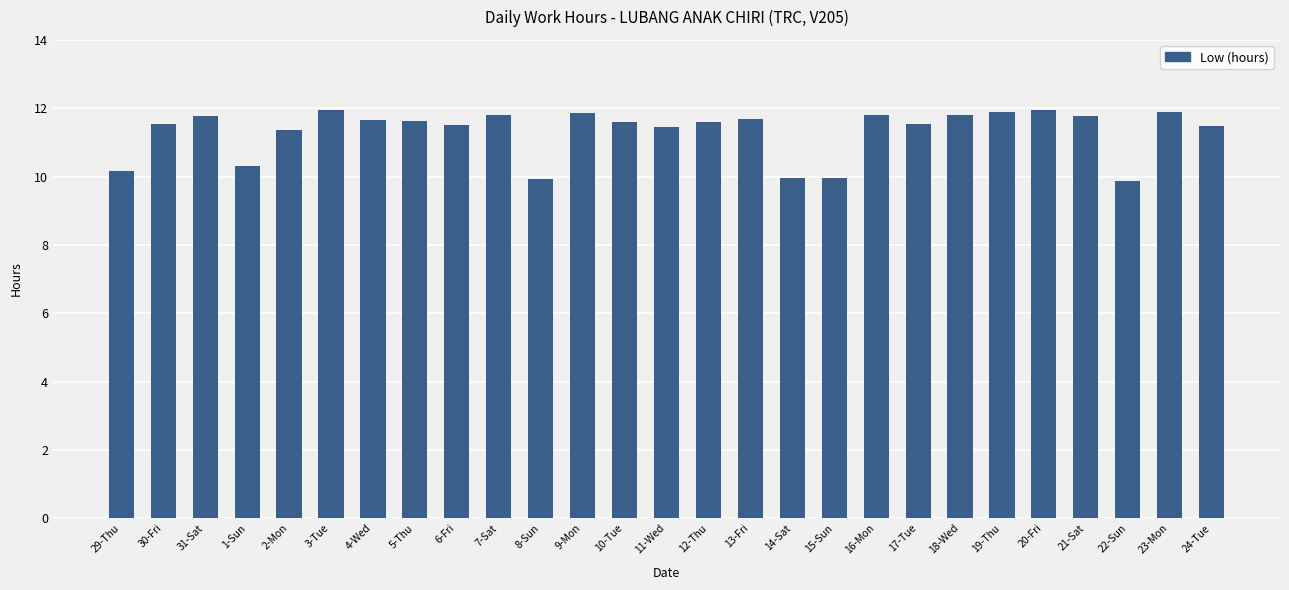

Does the chart contain stacked bars?

No